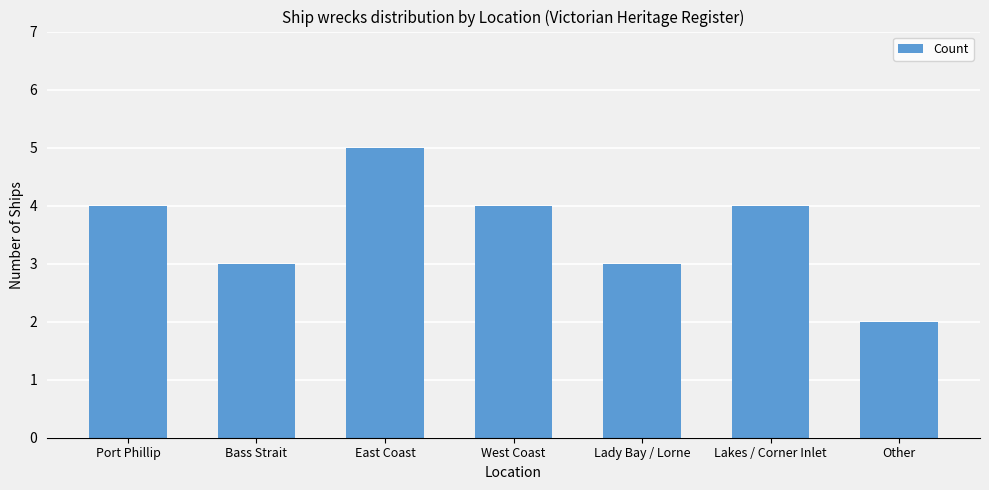

What is the greatest value displayed?

5